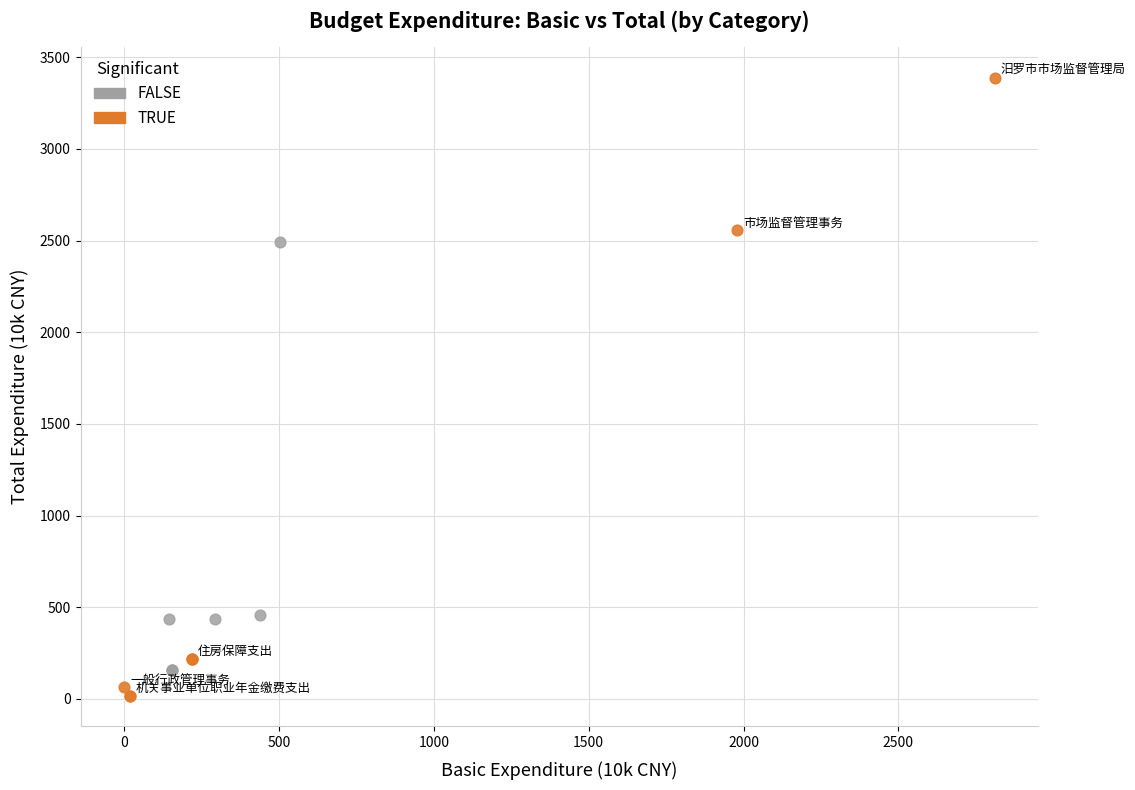

What are all the series names shown in the legend?

FALSE, TRUE